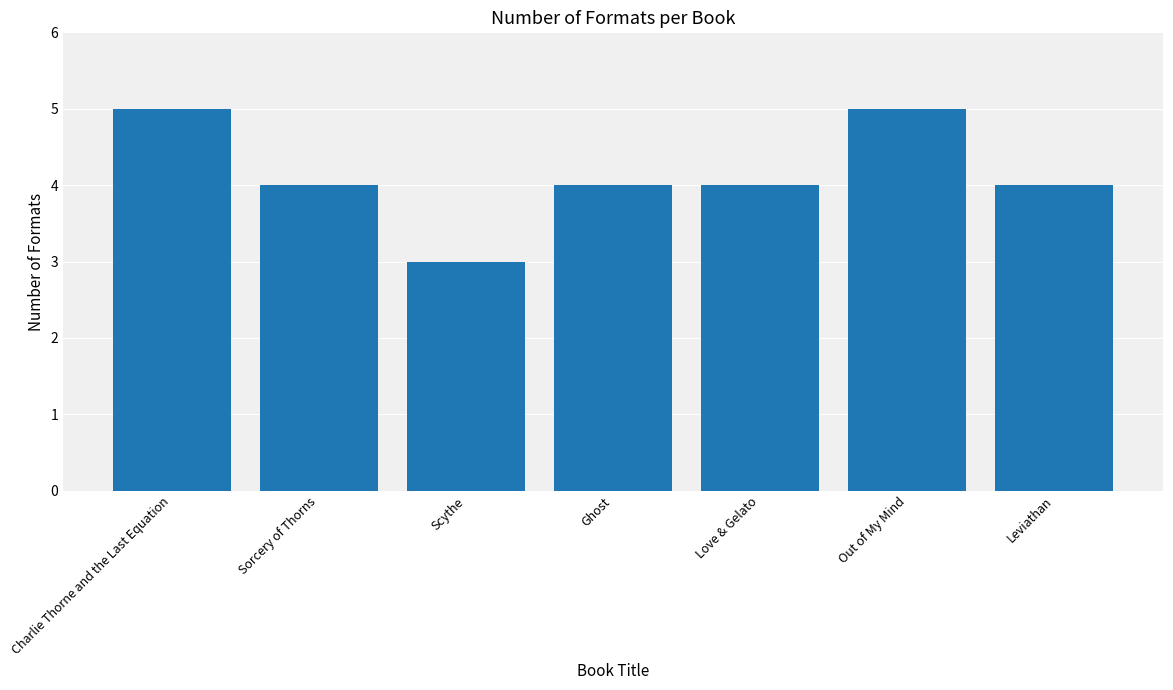

Are the bars horizontal?

No